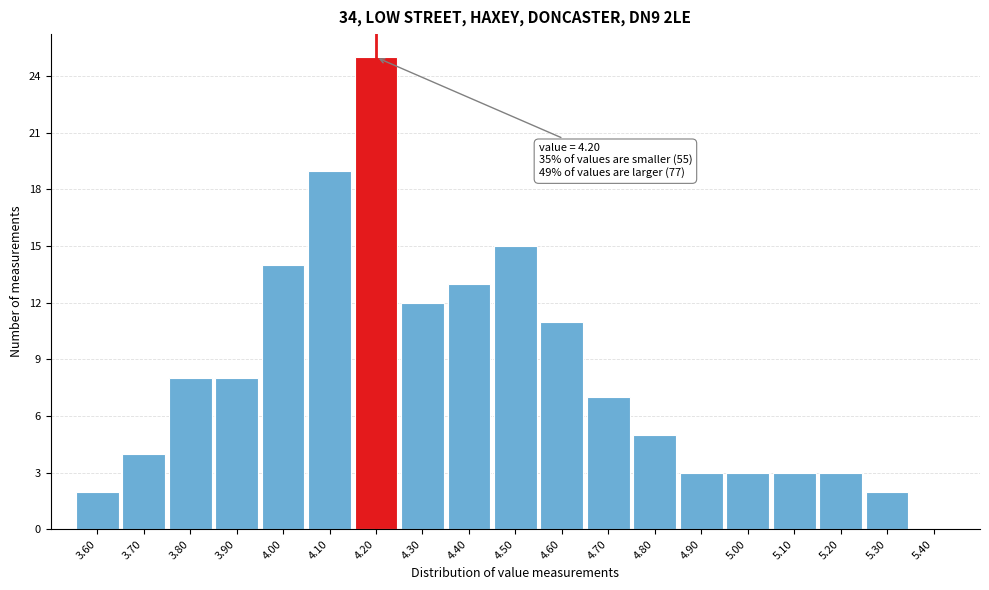

Which range on the x-axis has the tallest bar?

4.15 to 4.25